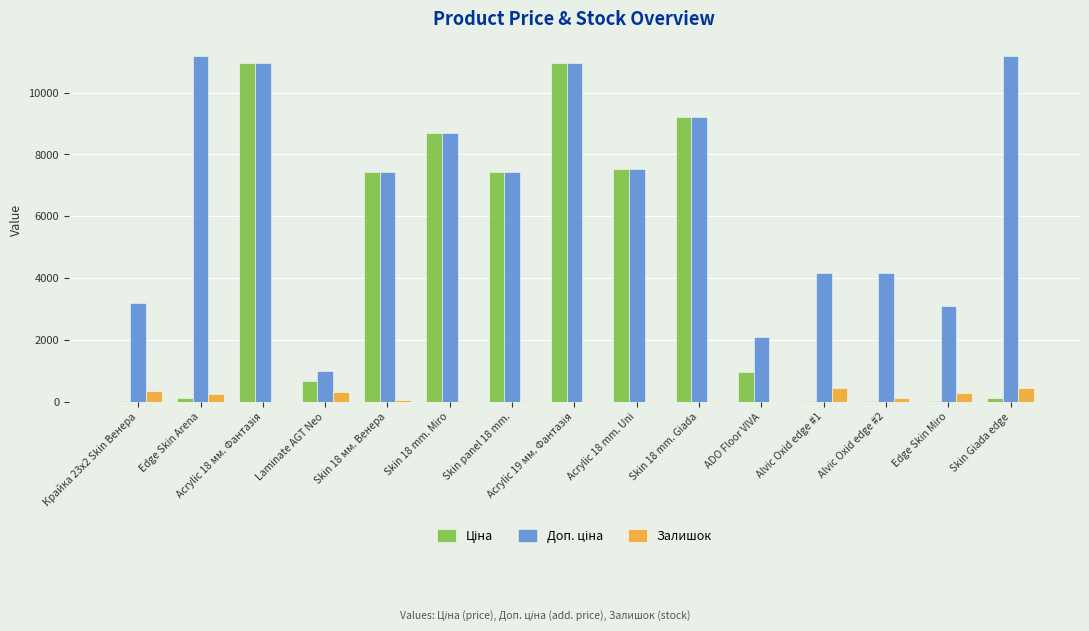

What is the difference between the Залишок values at Skin 18 mm. Giada and Alvic Oxid edge #1?

418.0